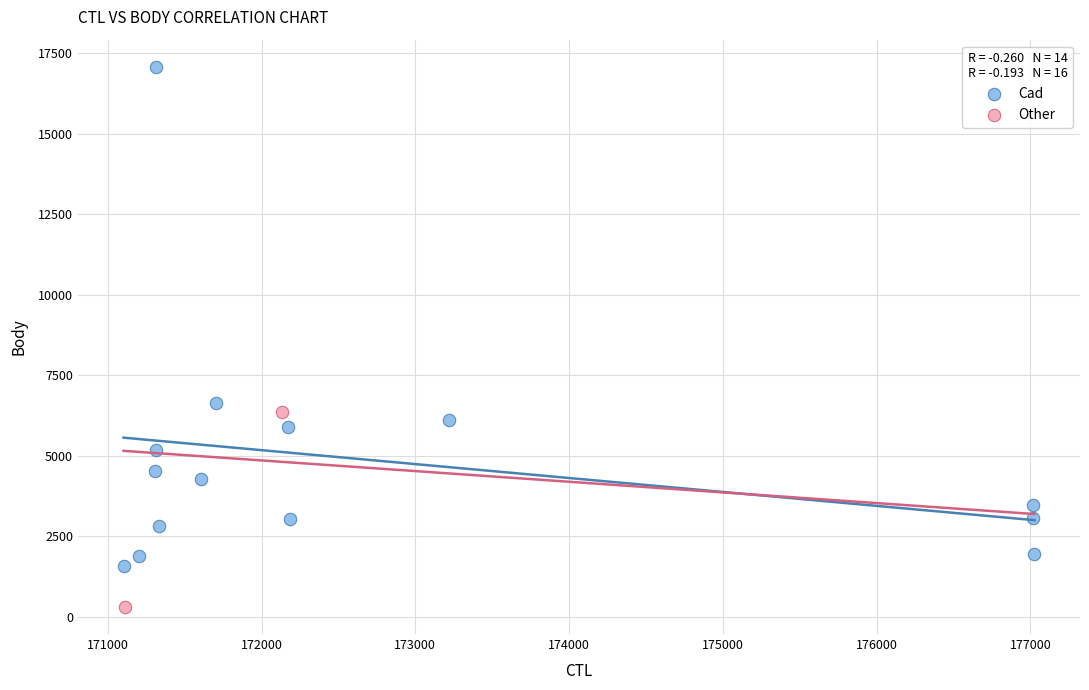

What are all the series names shown in the legend?

Cad, Other